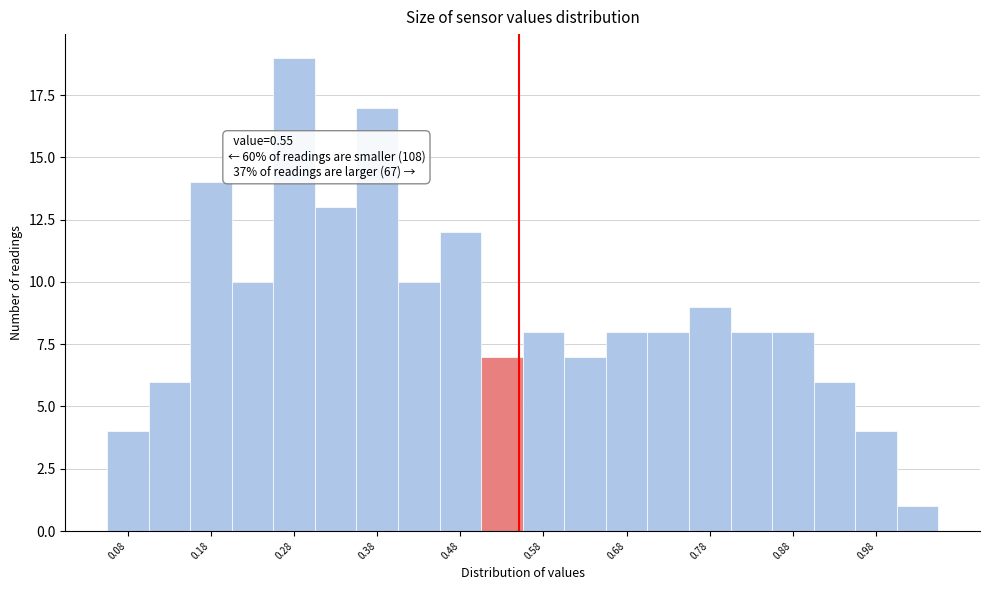

Over which range of the x-axis is the bar tallest?

0.255 to 0.305